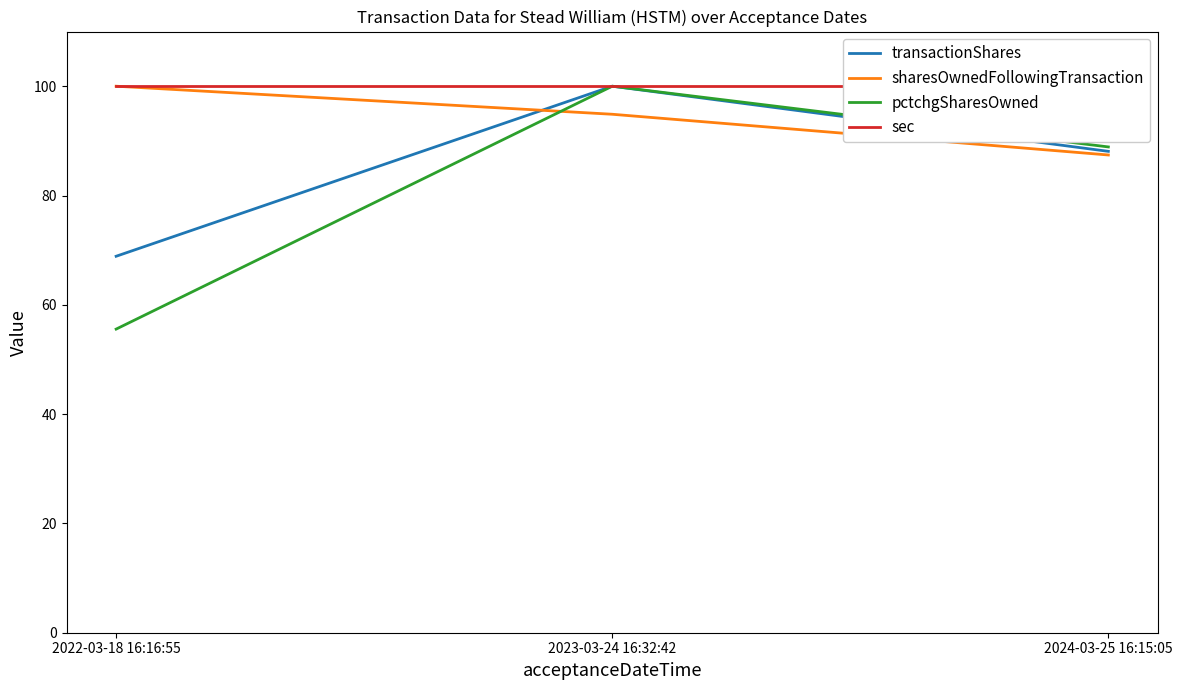

What position from the left is 2023-03-24 16:32:42?

2